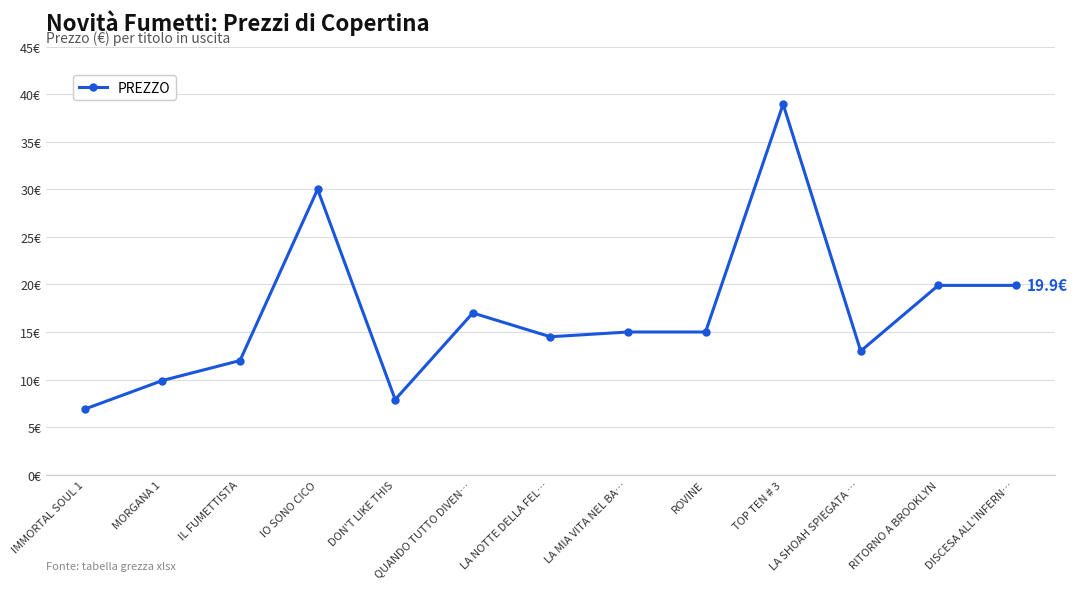

What is the value of the 9th point from the left?

15.0